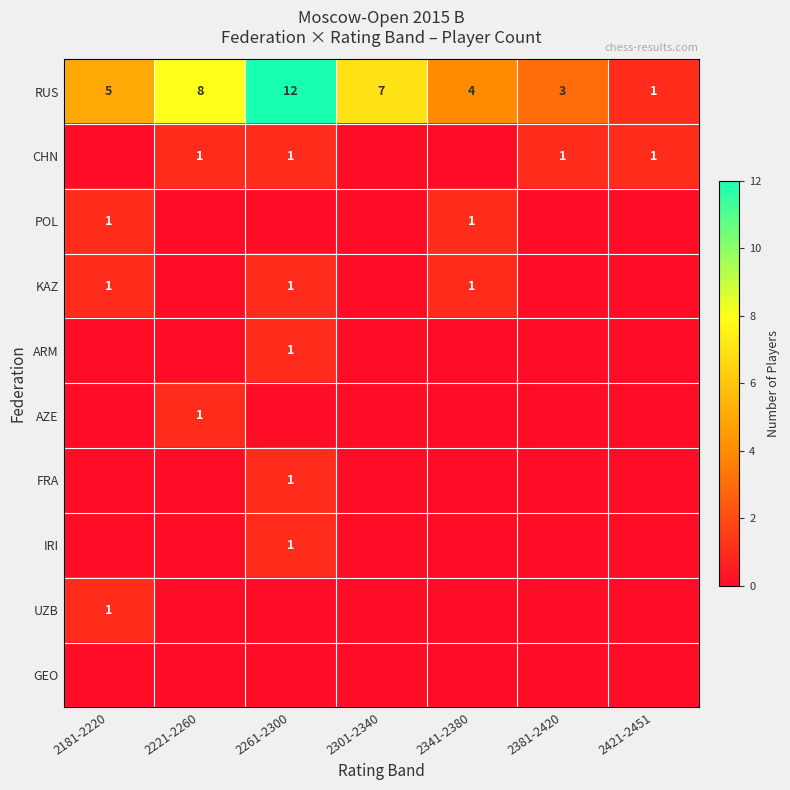

Is it true that CHN equals 0 at 2381-2420?

False